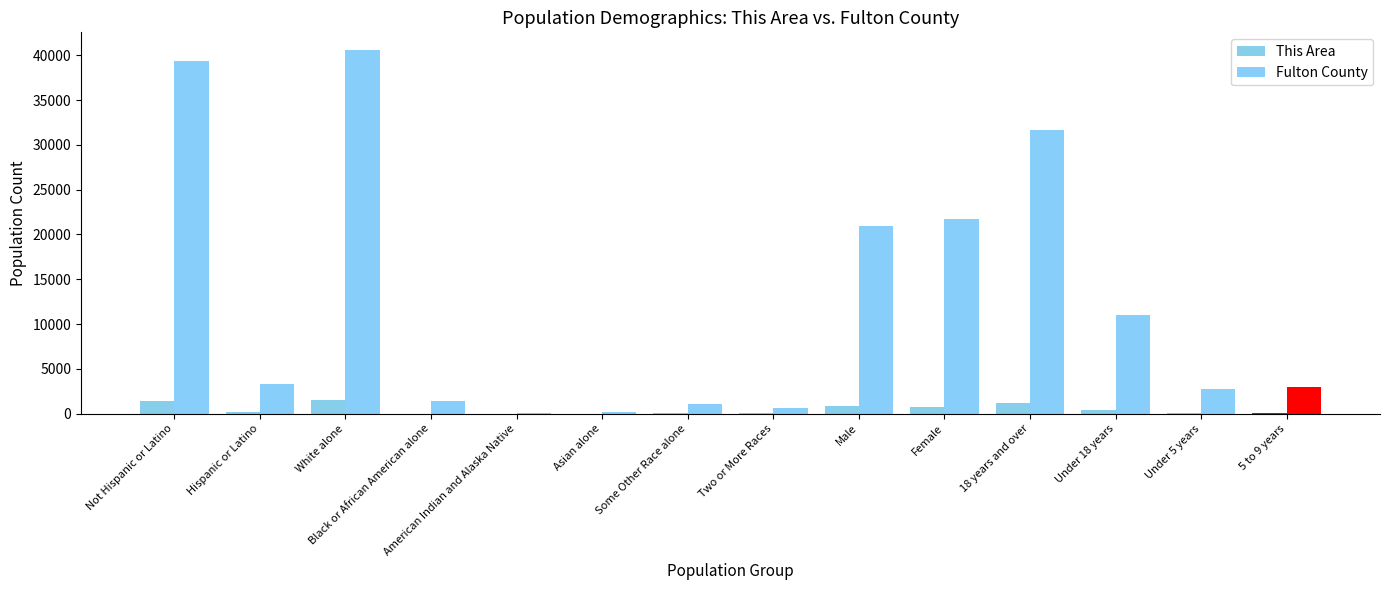

How many distinct data groups are displayed?

2